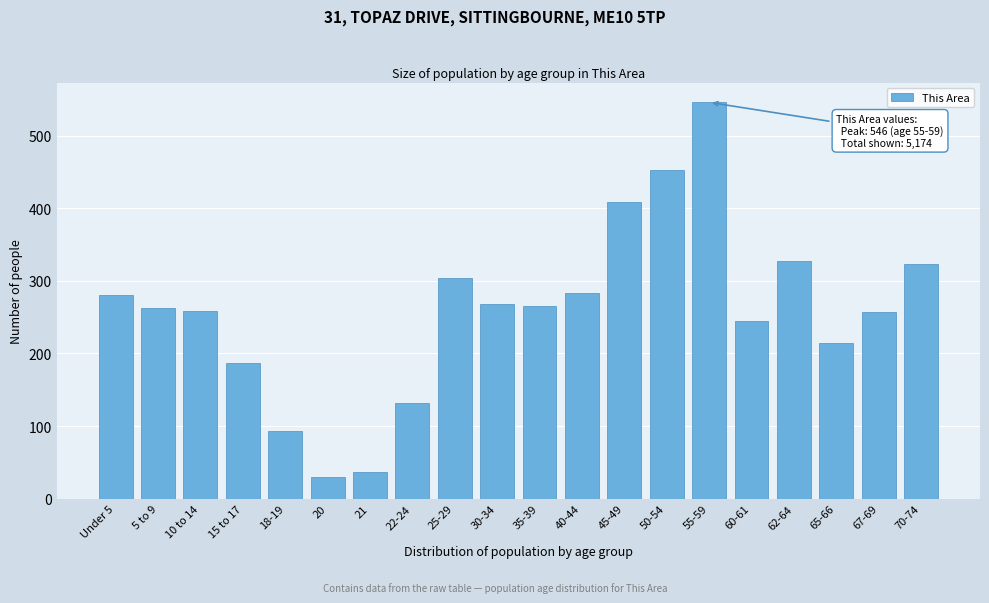

What value does the data have at 20, to the nearest 50?

50